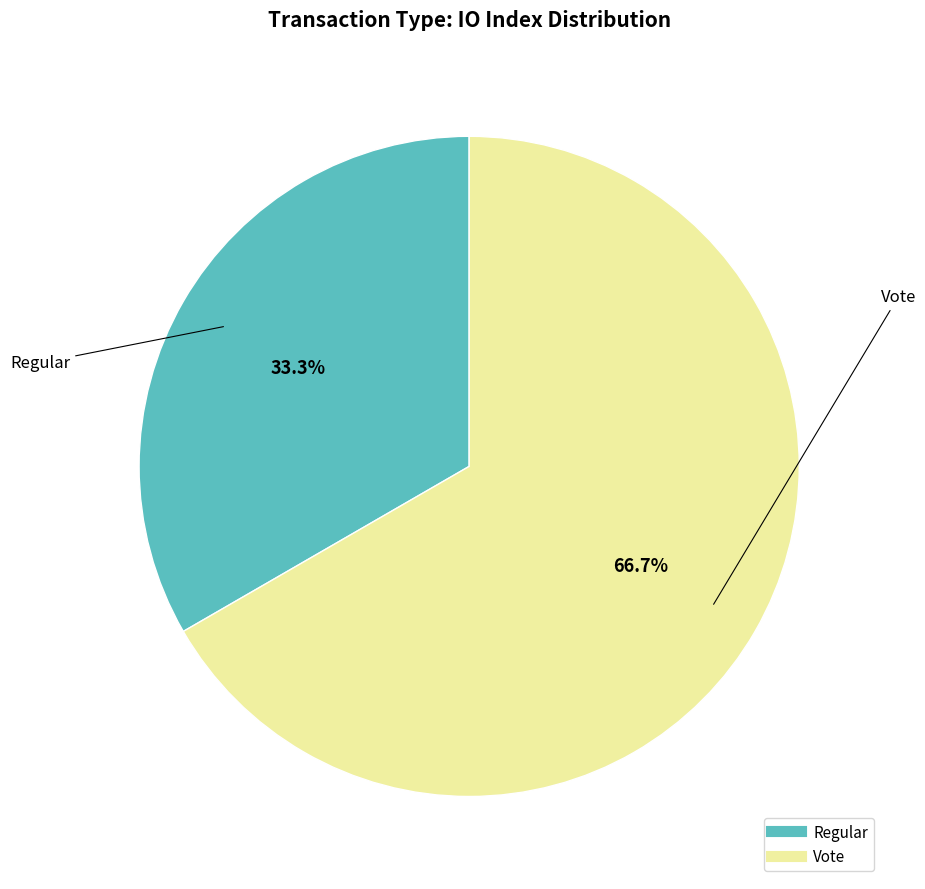

What percentage is NOT represented by Vote?

33.3%